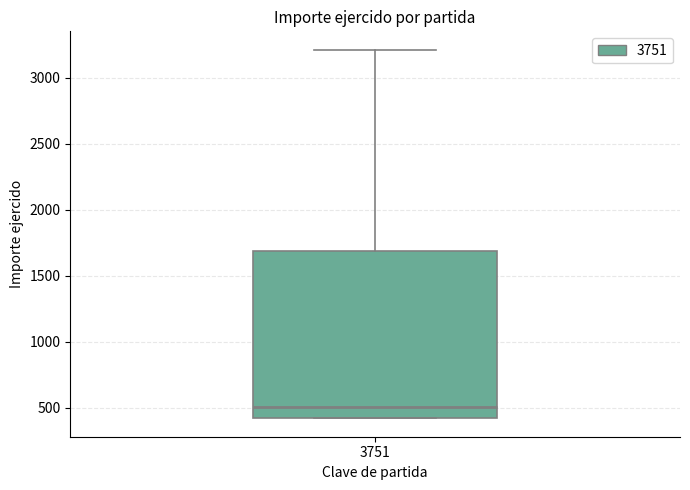

Read this box plot against the y-axis: the position of the median line, the range covered by the box, and the ends of both whiskers. The values are not printed on the chart, so give them approximately, as read against the axis.

median 500, box 400 to 1700, whiskers 400 to 3200